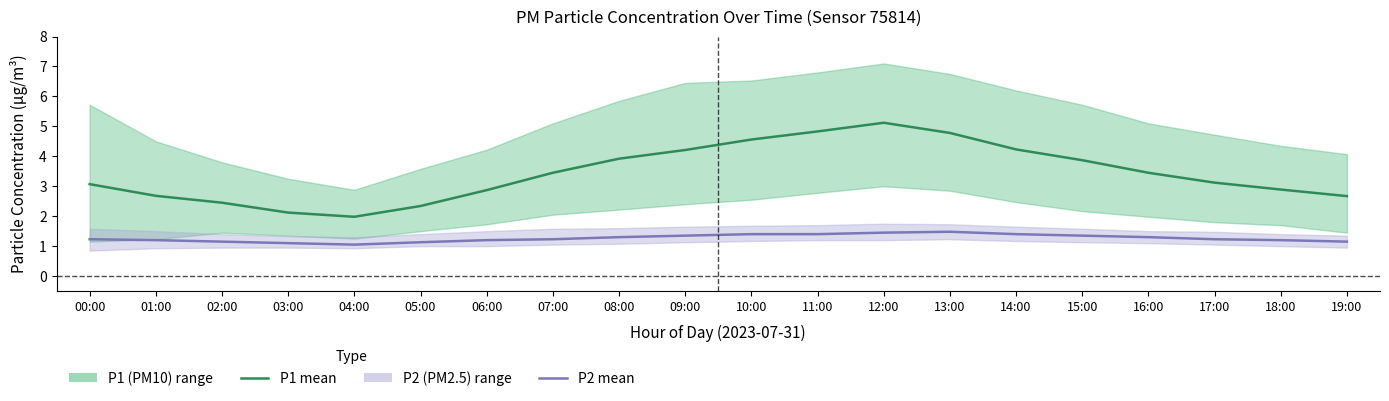

Where is the first local minimum for P1 mean?

04:00